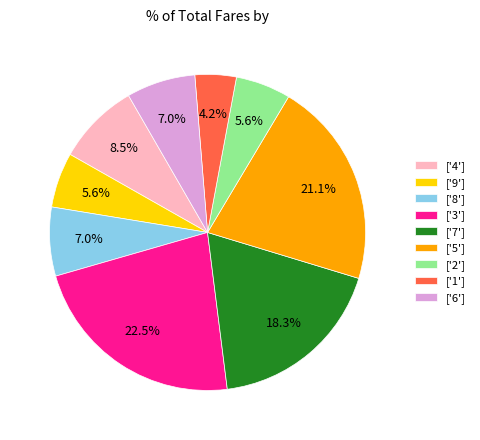

To the nearest percent, what is the average slice percentage?

11%